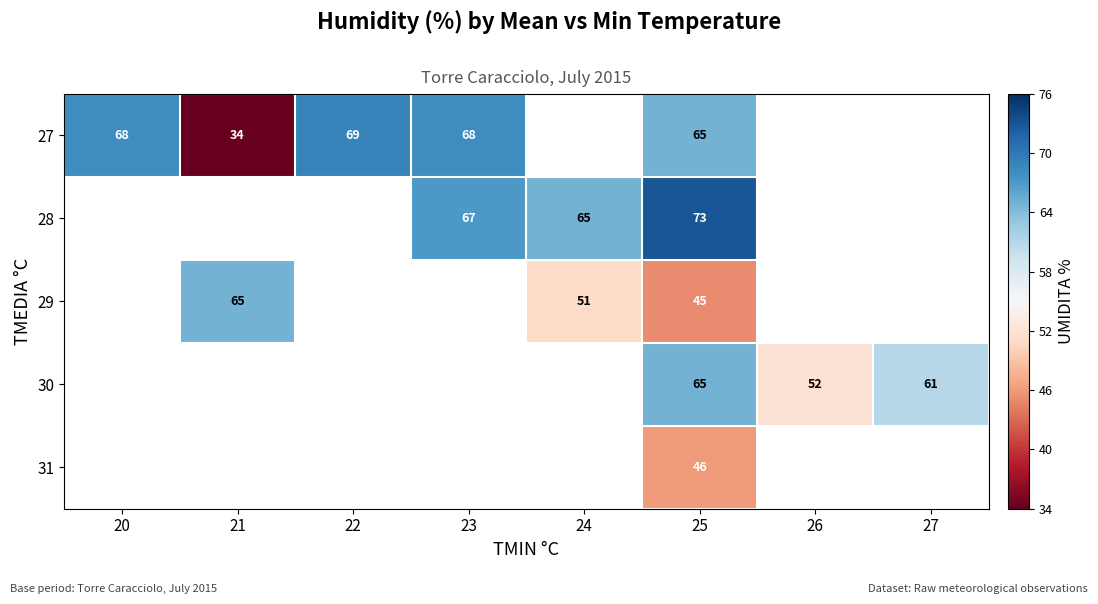

The value of 27 at 22 is 109. True or false?

False